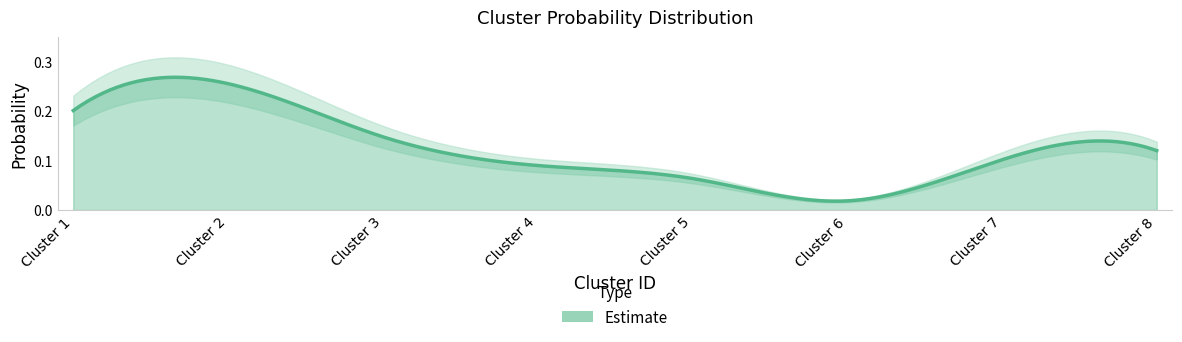

Reading right to left, list all the values displayed in this chart.

0.1	0.1	0.0	0.1	0.1	0.1	0.3	0.2